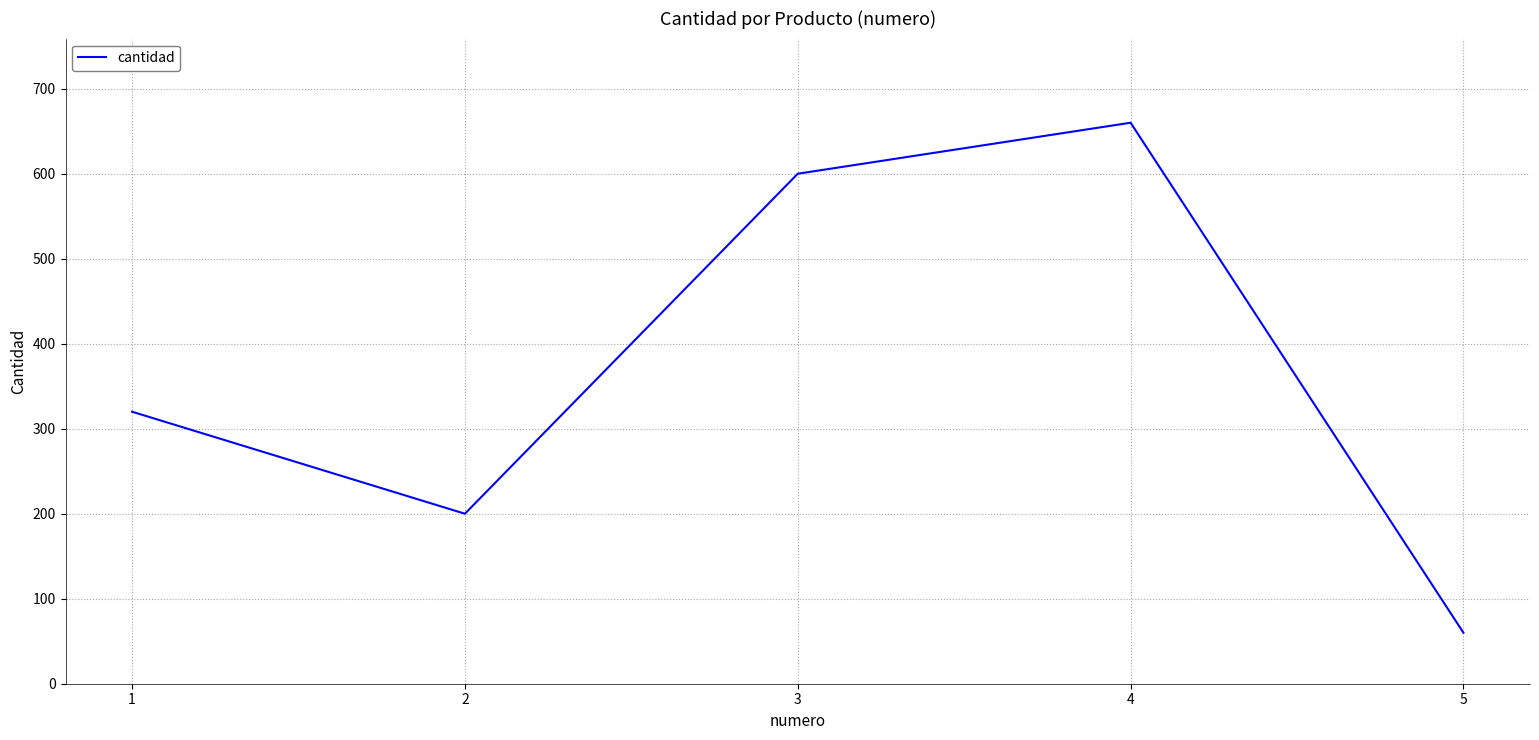

Which category has the lowest value across all series?

5